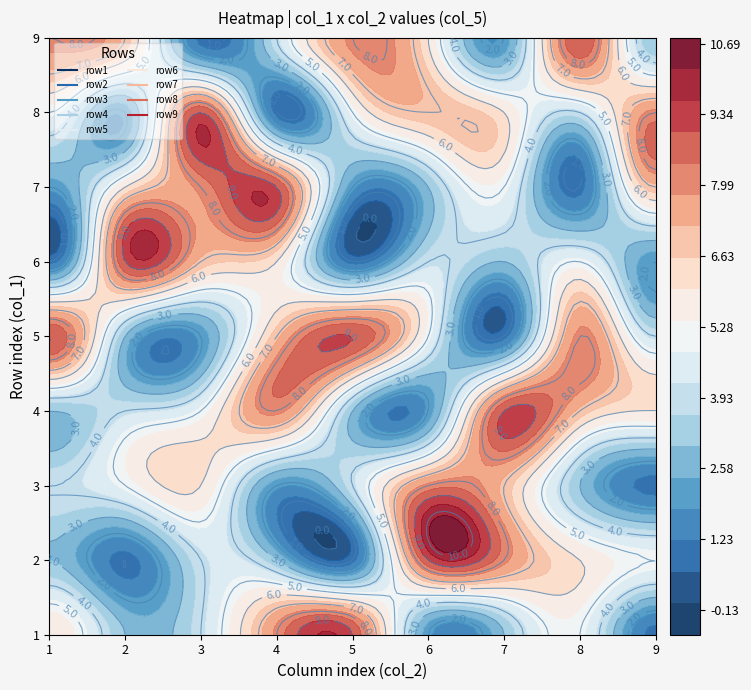

Which label corresponds to the smallest value in the chart?

8